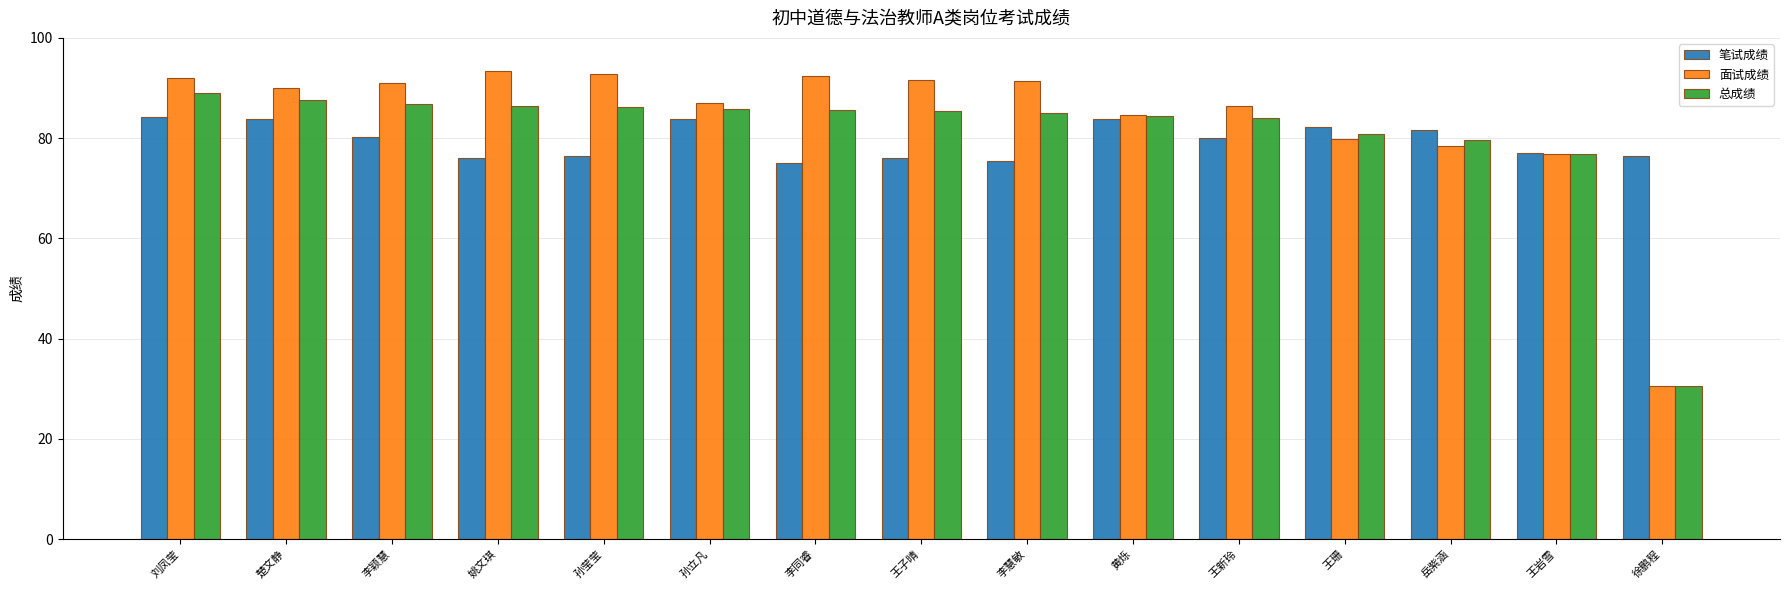

List the series in order of their peak value, lowest first.

笔试成绩, 总成绩, 面试成绩